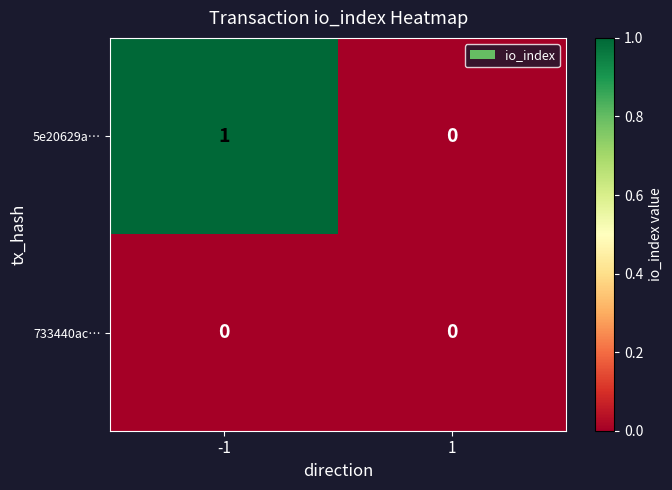

List the series in order of their overall mean, lowest first.

733440ac…, 5e20629a…